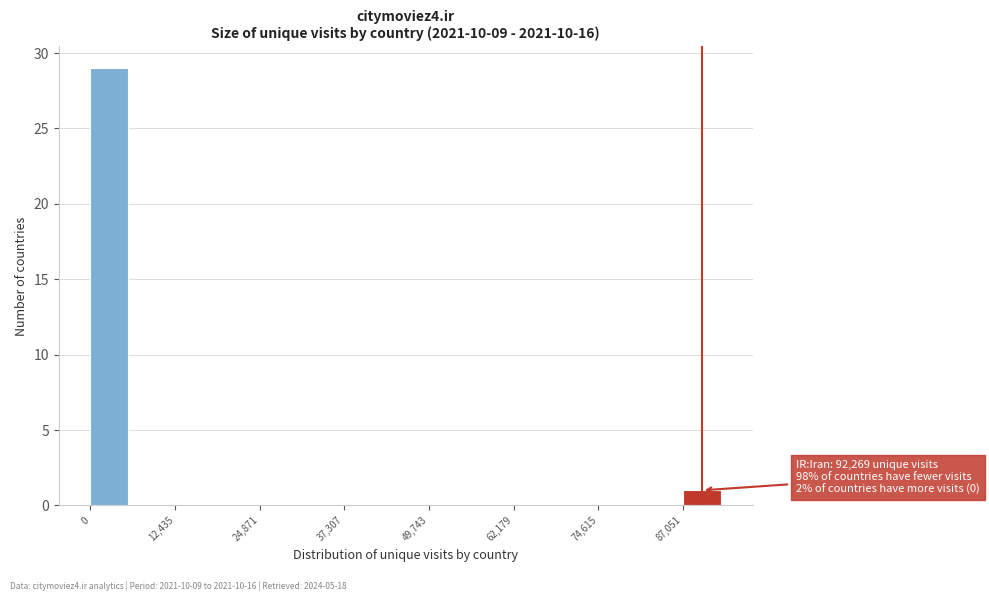

Read against the x-axis, roughly where is the centre of the tallest bar?

2000